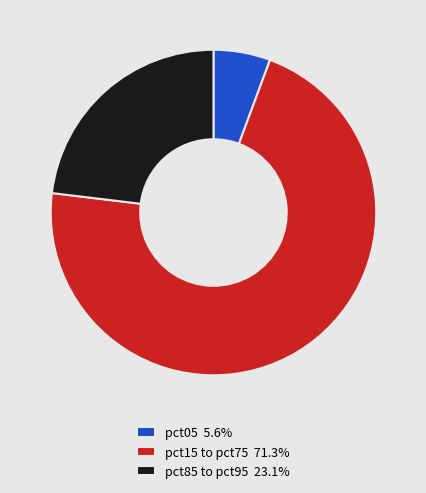

Does pct05 5.6% represent more than half of the total?

No